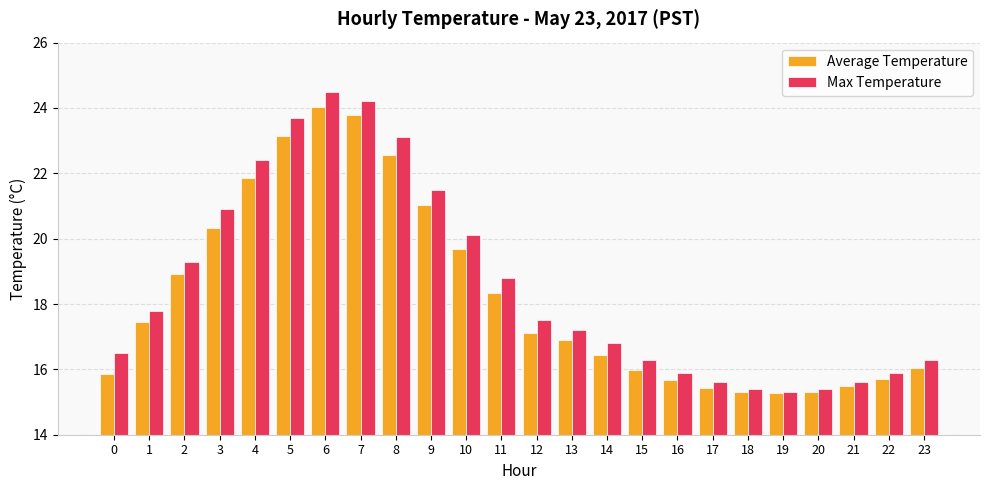

At how many categories does at least one series exceed 22?

5